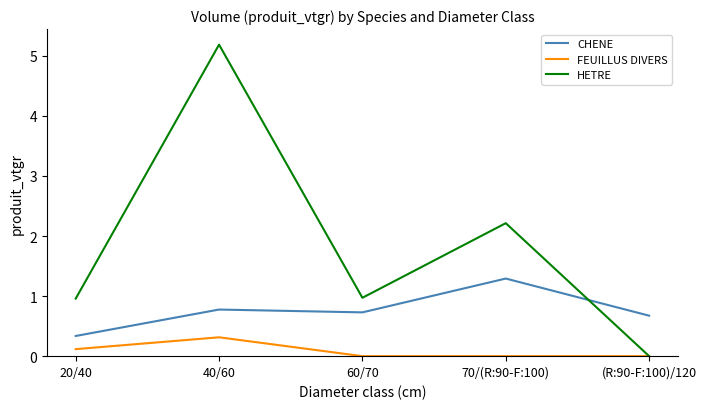

At how many categories does at least one series exceed 3?

1